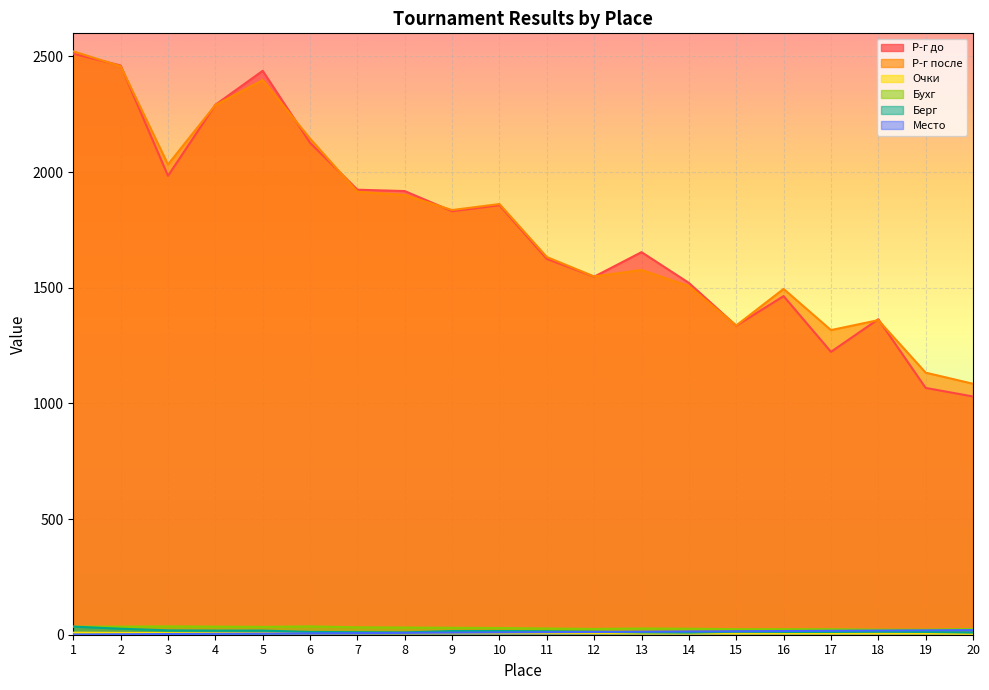

Which category has the highest value in the Р-г после series?

1